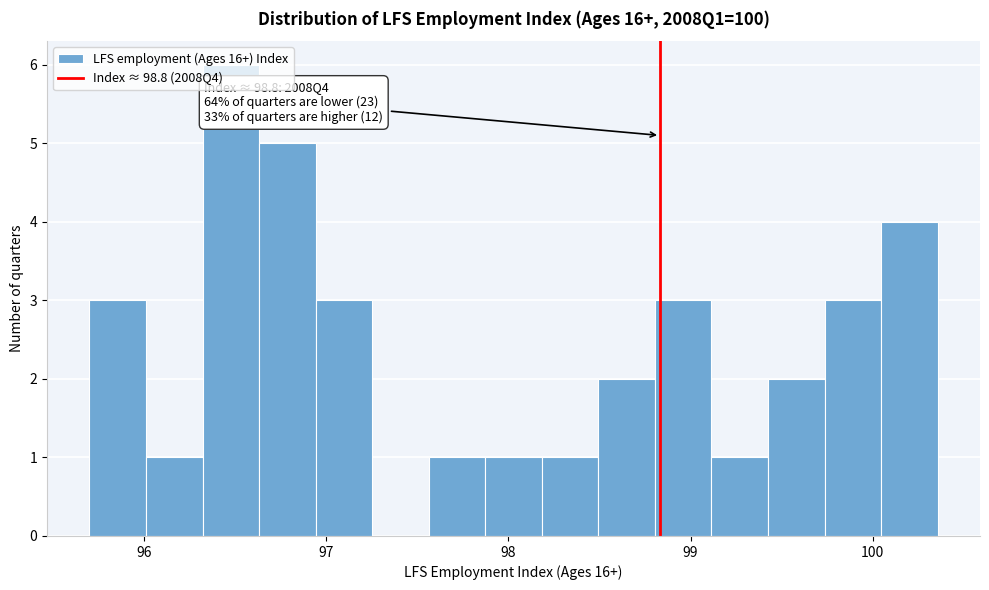

Read against the x-axis, roughly where is the centre of the tallest bar?

96.5